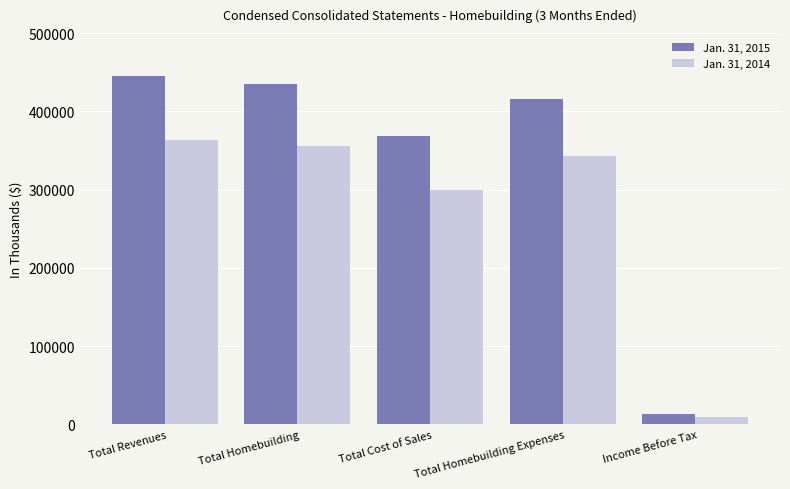

What is the label of the 1st bar from the right?

Income Before Tax